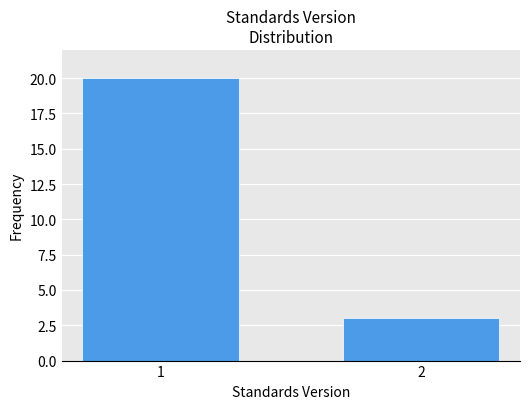

Reading left to right, list all the values displayed in this chart.

1=20	2=3